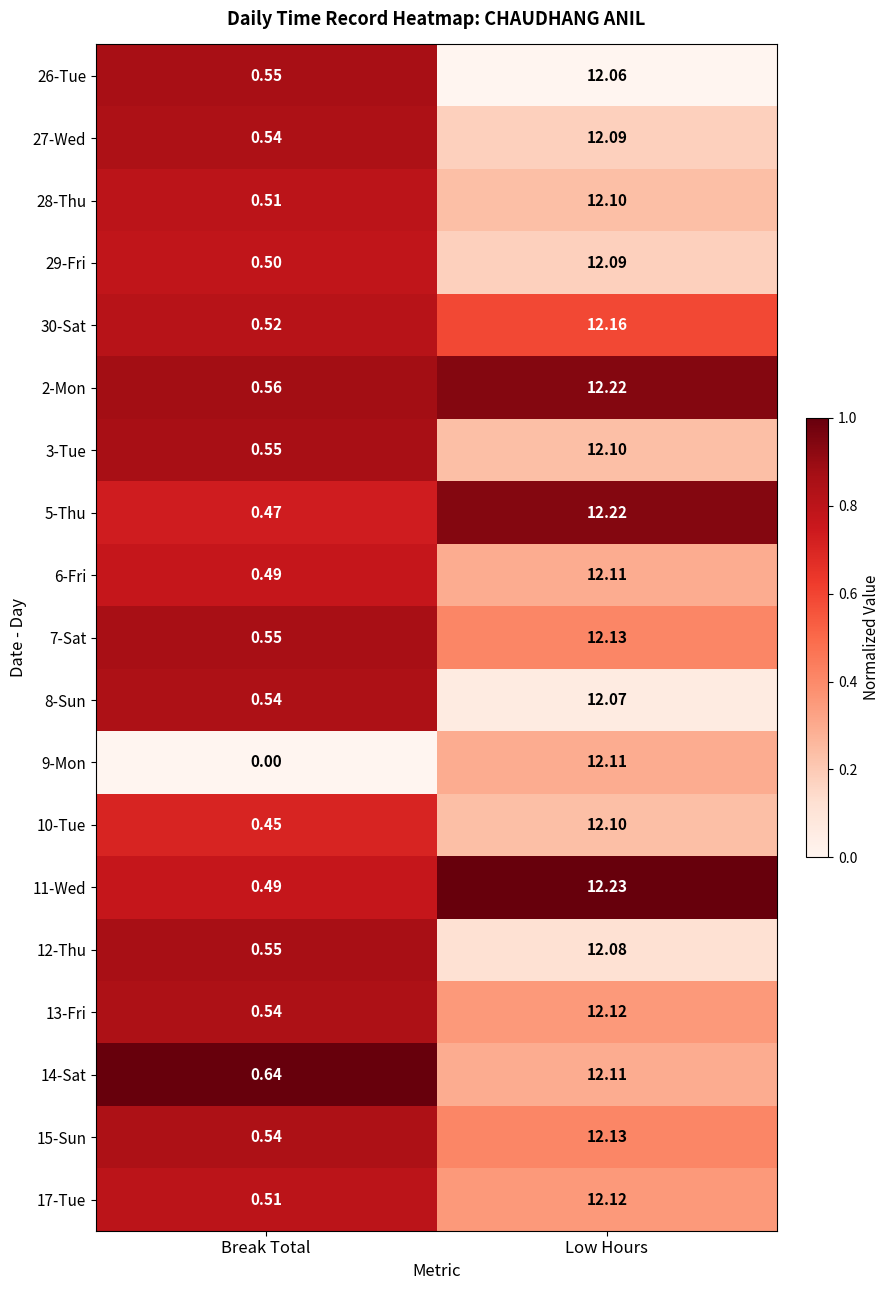

Where is 5-Thu nearest to the value 6?

Break Total